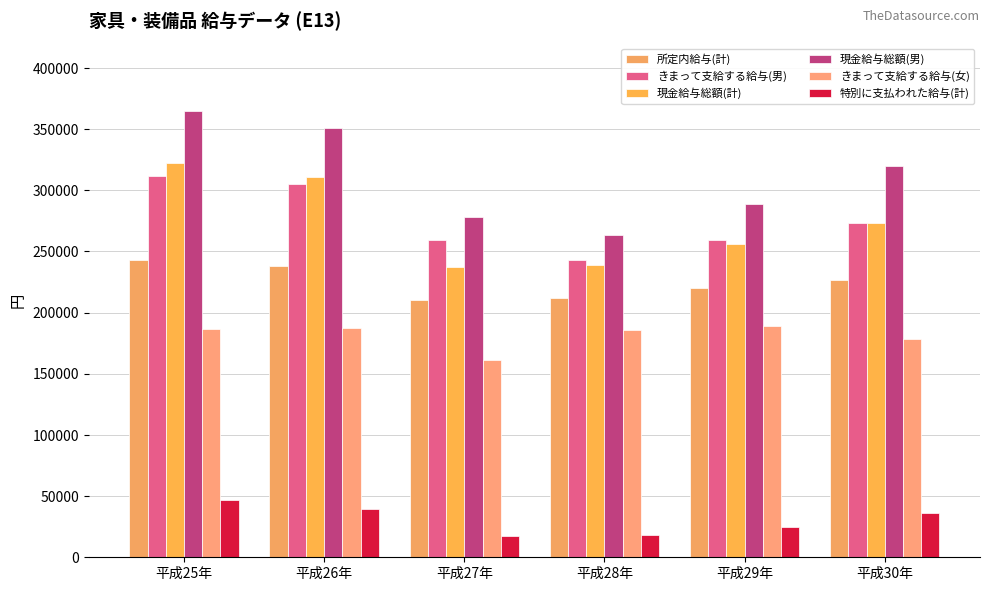

At how many categories does at least one series exceed 355487?

1